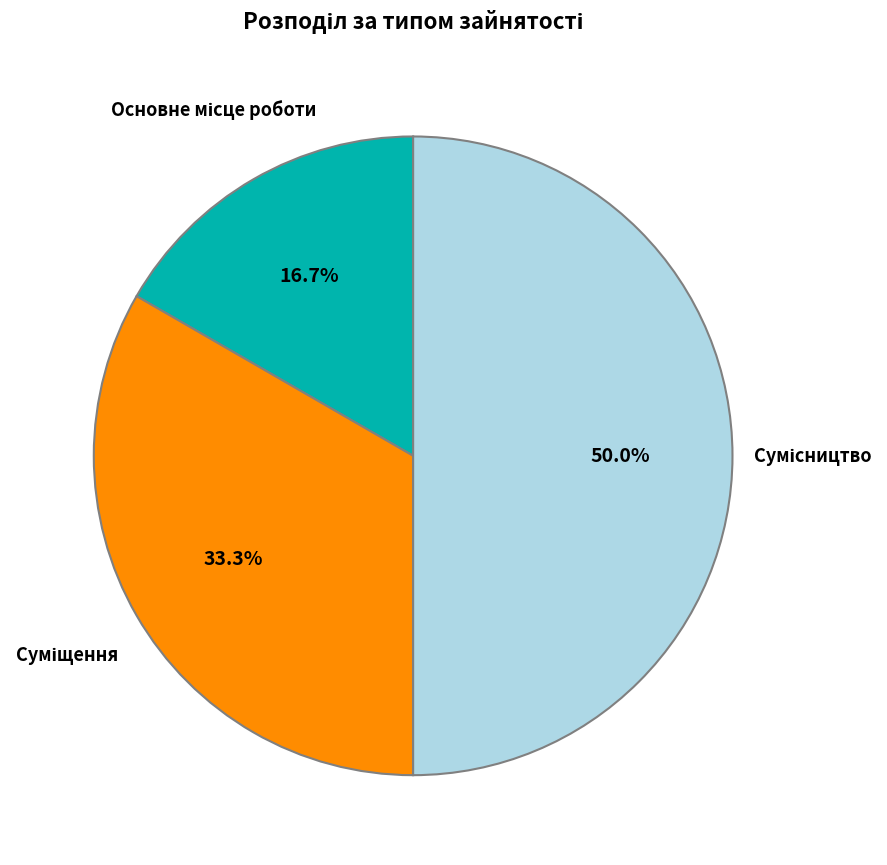

Rank the categories by value from highest to lowest.

Сумісництво, Суміщення, Основне місце роботи